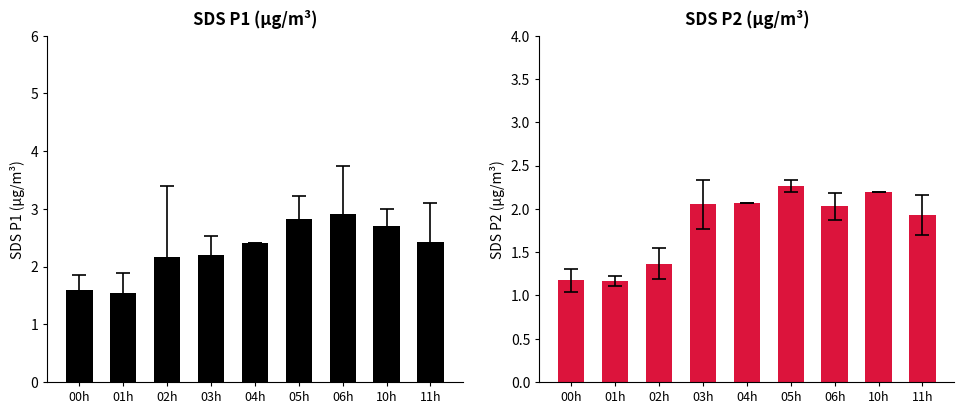

Which series has the widest spread of values?

SDS_P1